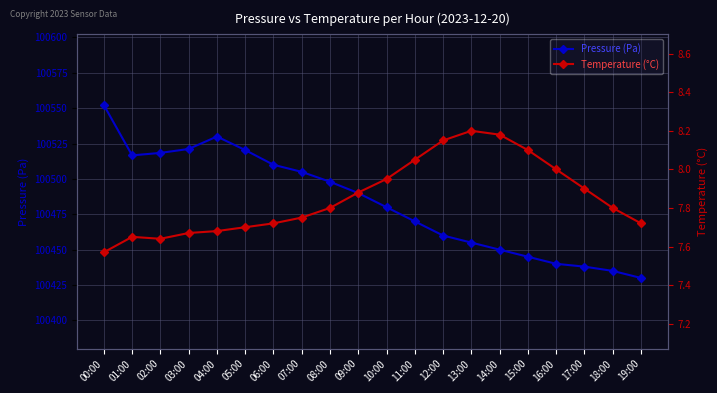

Rank the series at 18:00 from lowest to highest value.

Temperature (°C), Pressure (Pa)